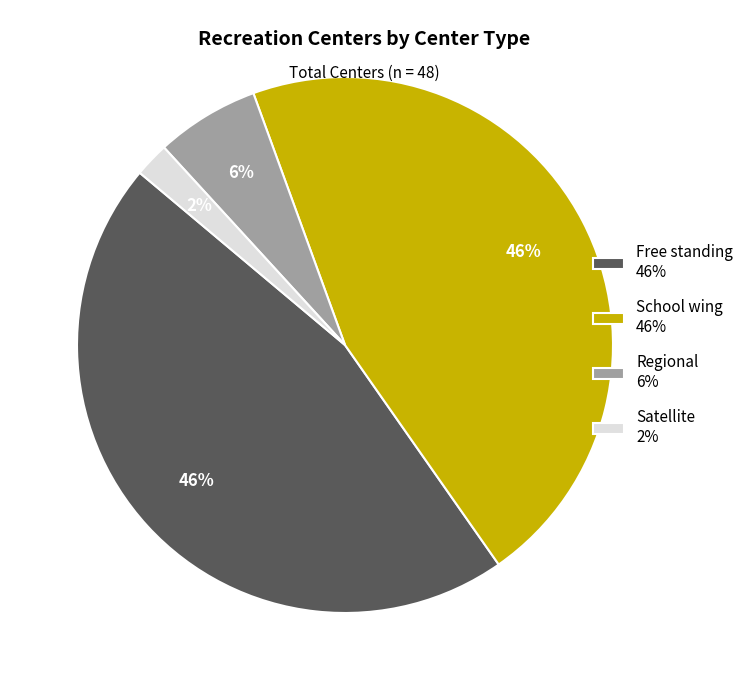

To the nearest percent, what is the difference between the largest and smallest slice percentages?

44%